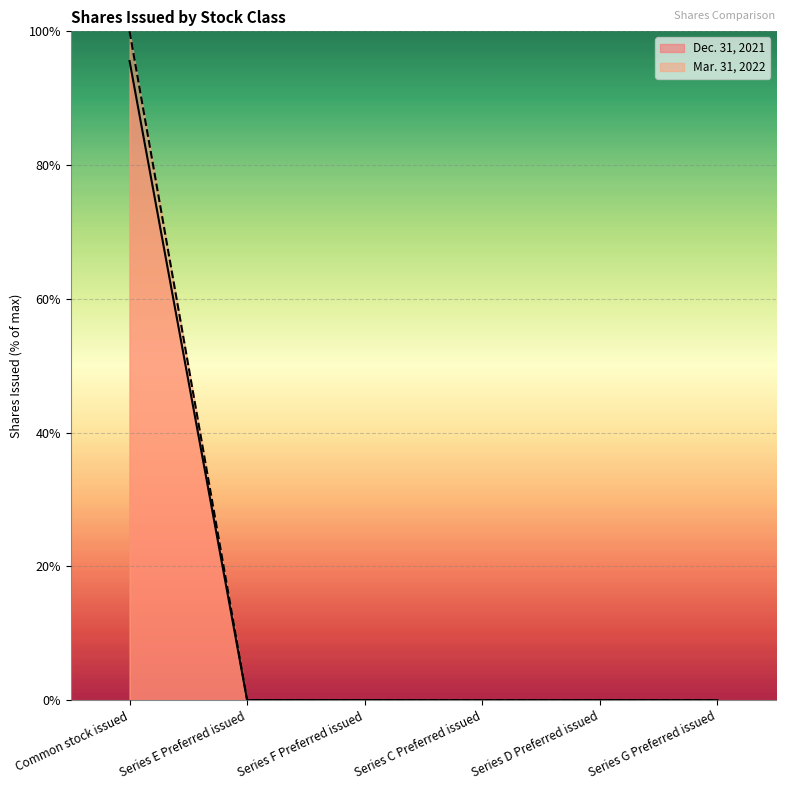

What is the total value across all series at Common stock issued?

195.6